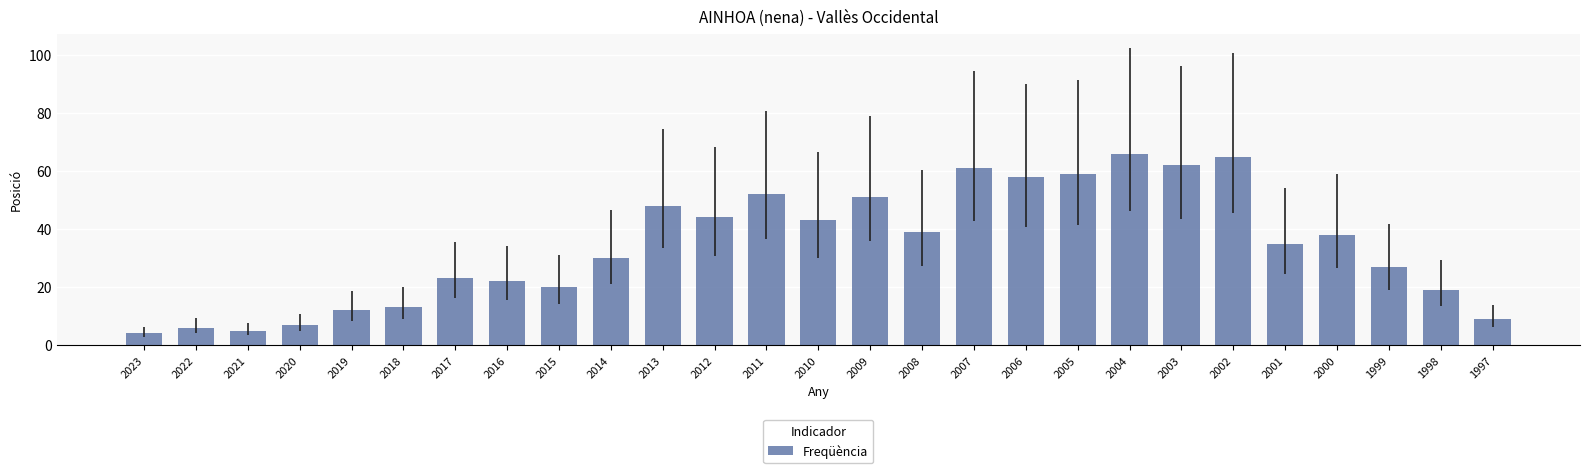

Between 2008 and 2005, which is larger?

2005